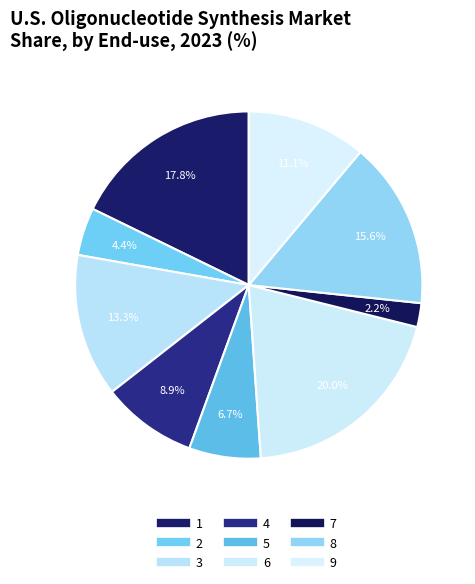

How many slices are in this pie chart?

9